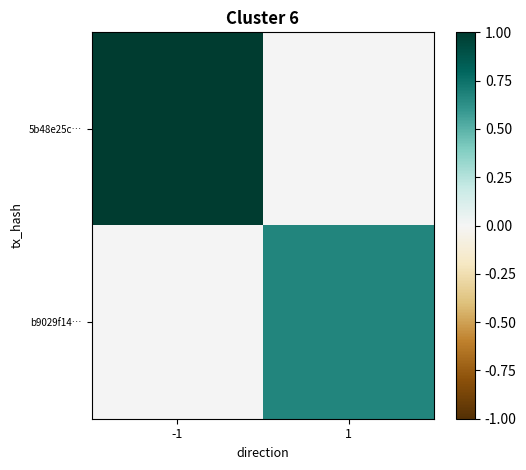

At -1, list the series in order from smallest to largest.

b9029f14…, 5b48e25c…